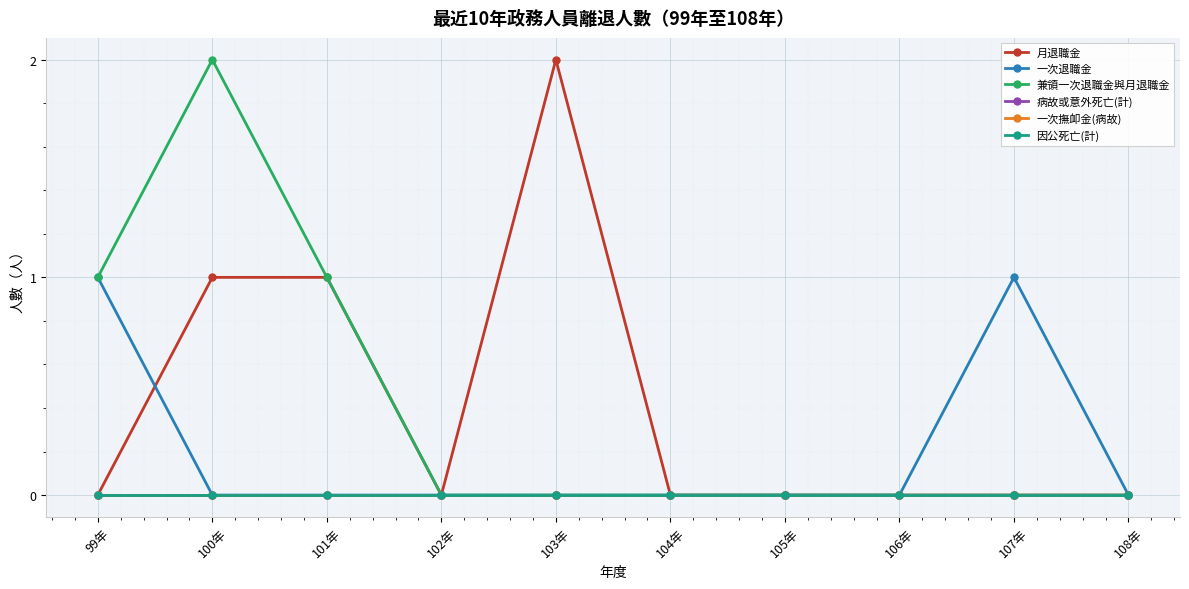

What is the sum of all 一次退職金 values?

2